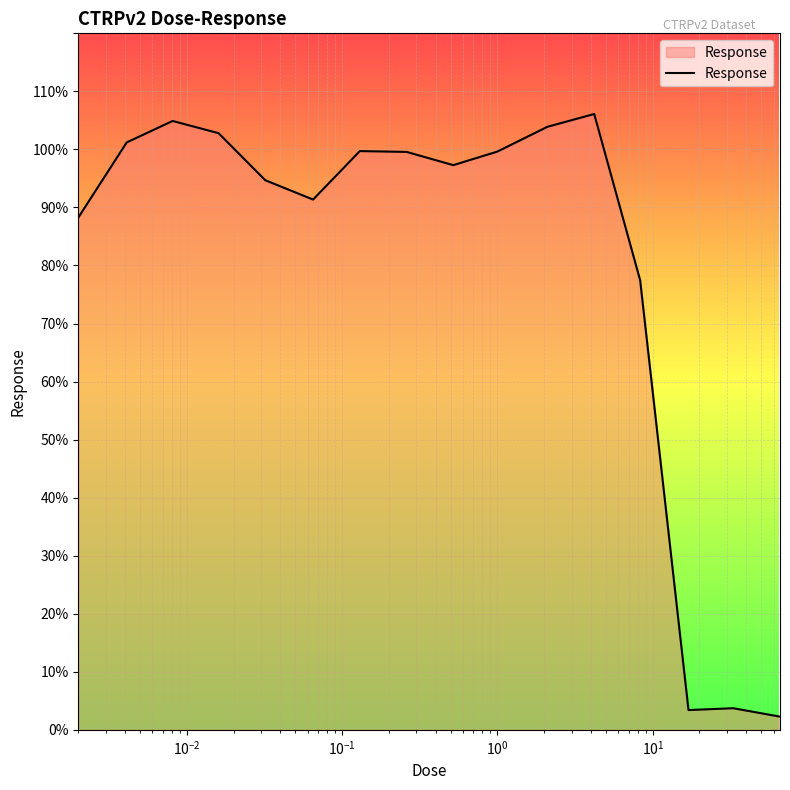

What is the difference between the maximum and minimum values?

103.8